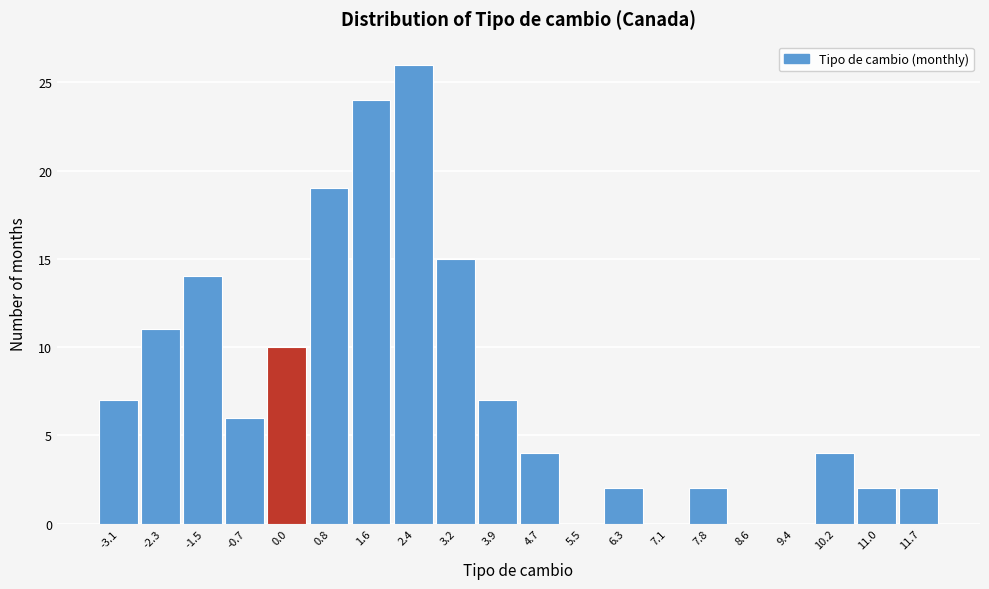

Which range on the x-axis has the tallest bar?

2.0 to 2.8